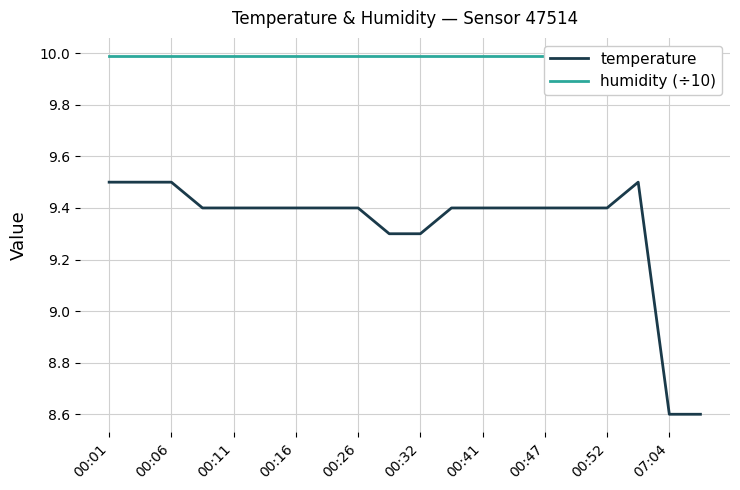

What position from the right is 17?

3